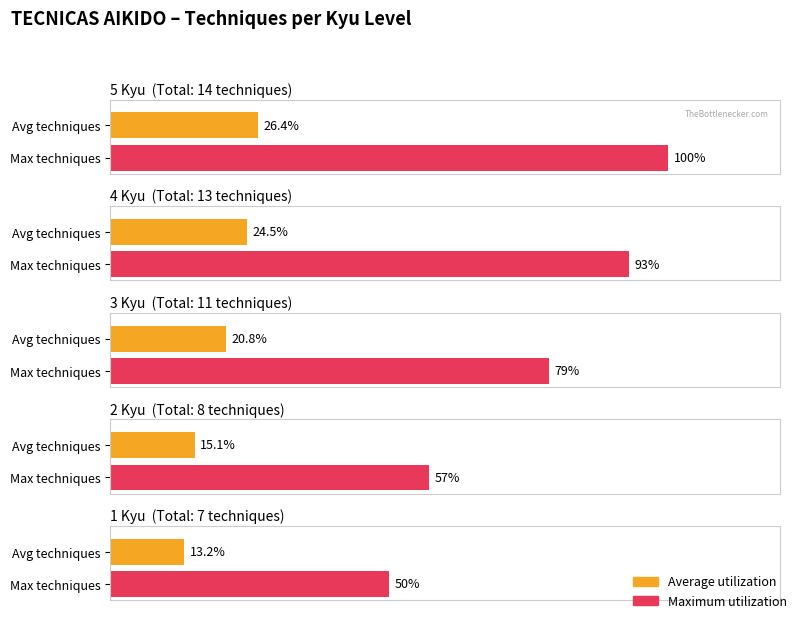

Where is Techniques Count nearest to the value 10?

2